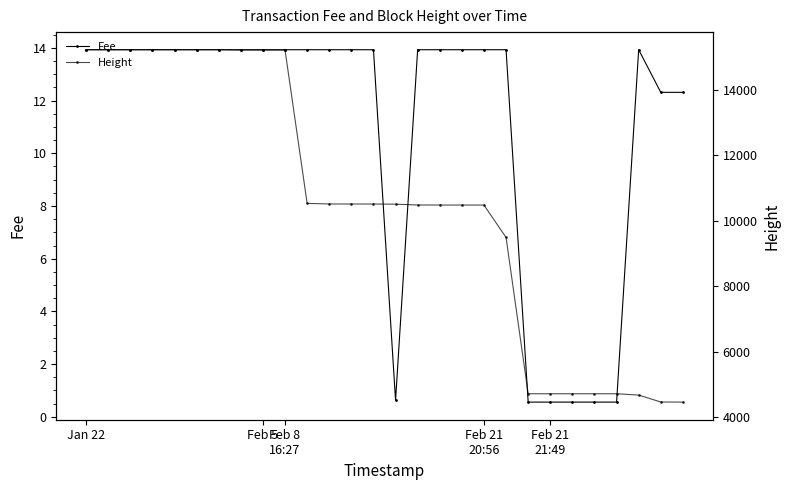

True or false: Fee and Height cross at least once.

False